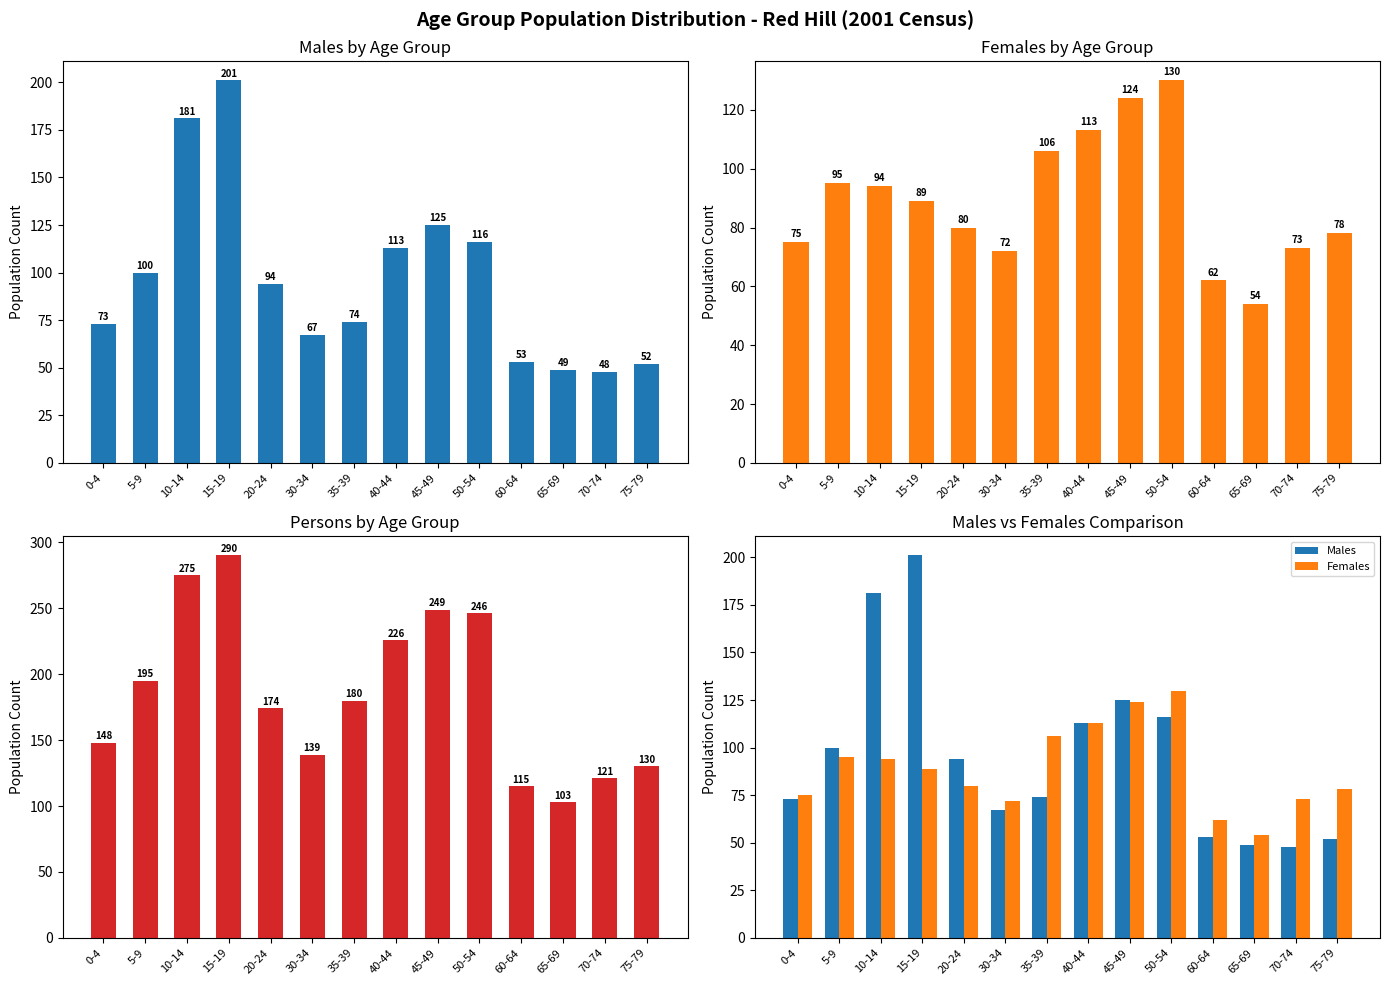

The value of Females at 45-49 is 124. True or false?

True